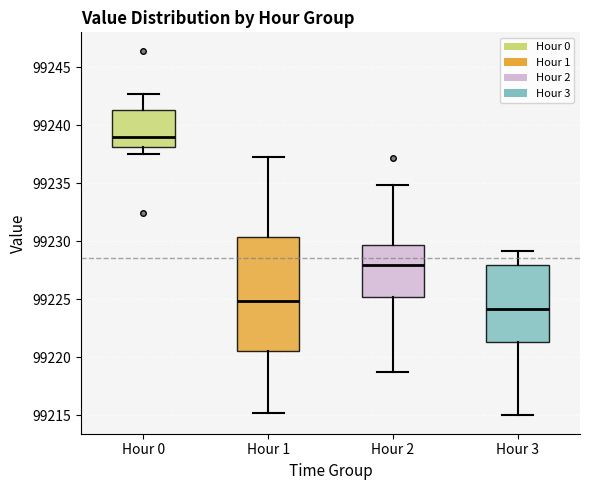

Where is the upper edge of the box for Hour 1 on the y-axis? The values are not printed on the chart, so give them approximately, as read against the axis.

99230.5